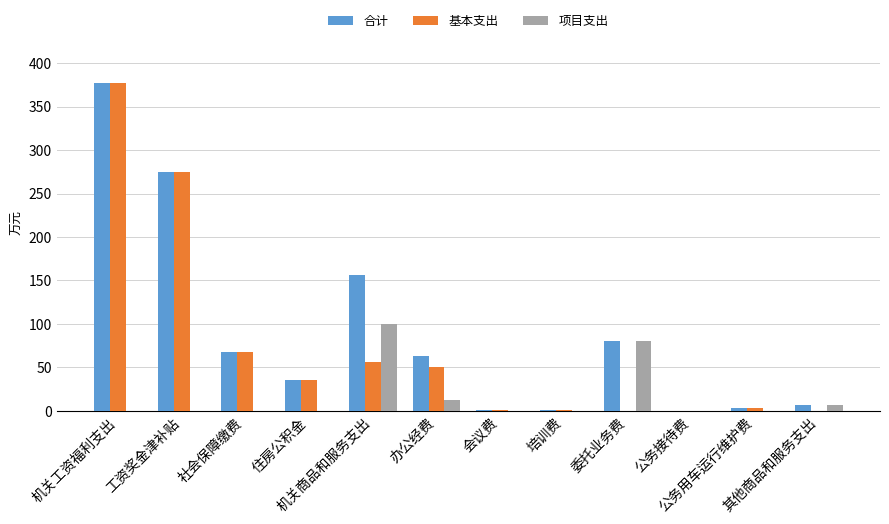

True or false: 项目支出 has a value of 0.0 at 培训费.

True